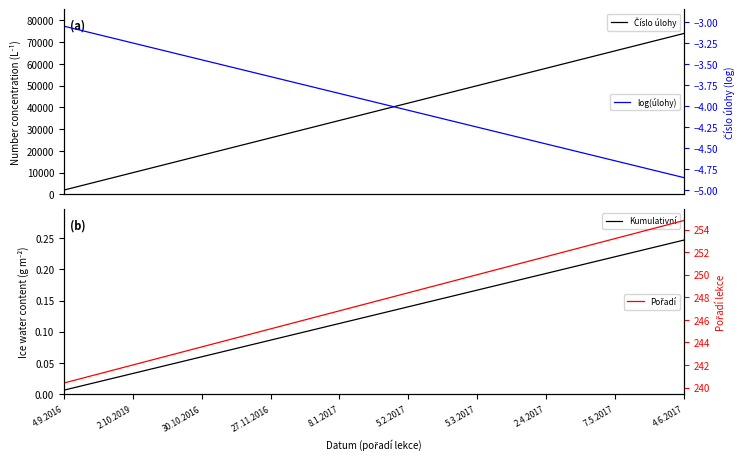

At how many categories does at least one series exceed 36138?

19